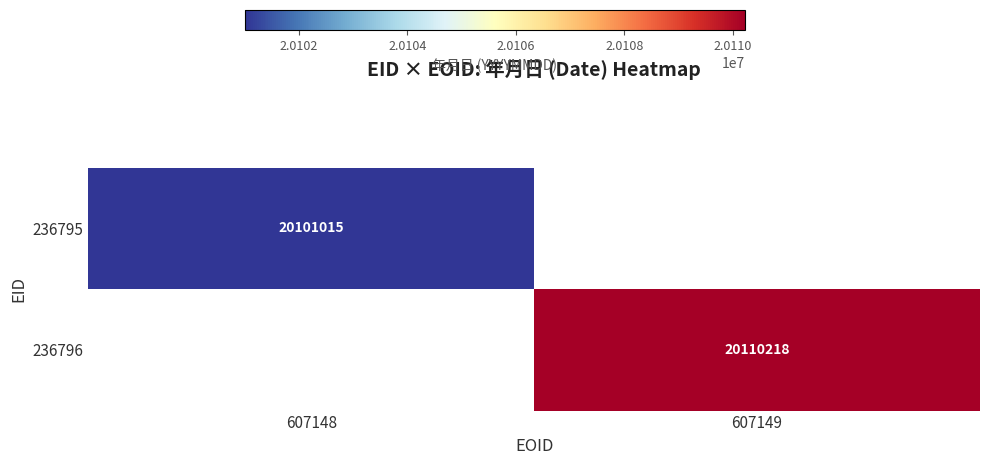

Is it true that 236795 equals 35586512.7 at 607148?

False